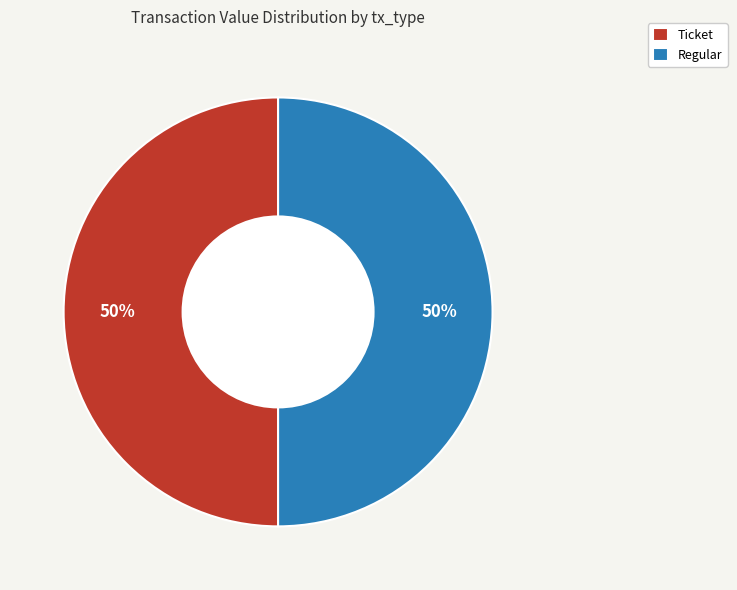

The Regular slice represents 50% of the pie. True or false?

True